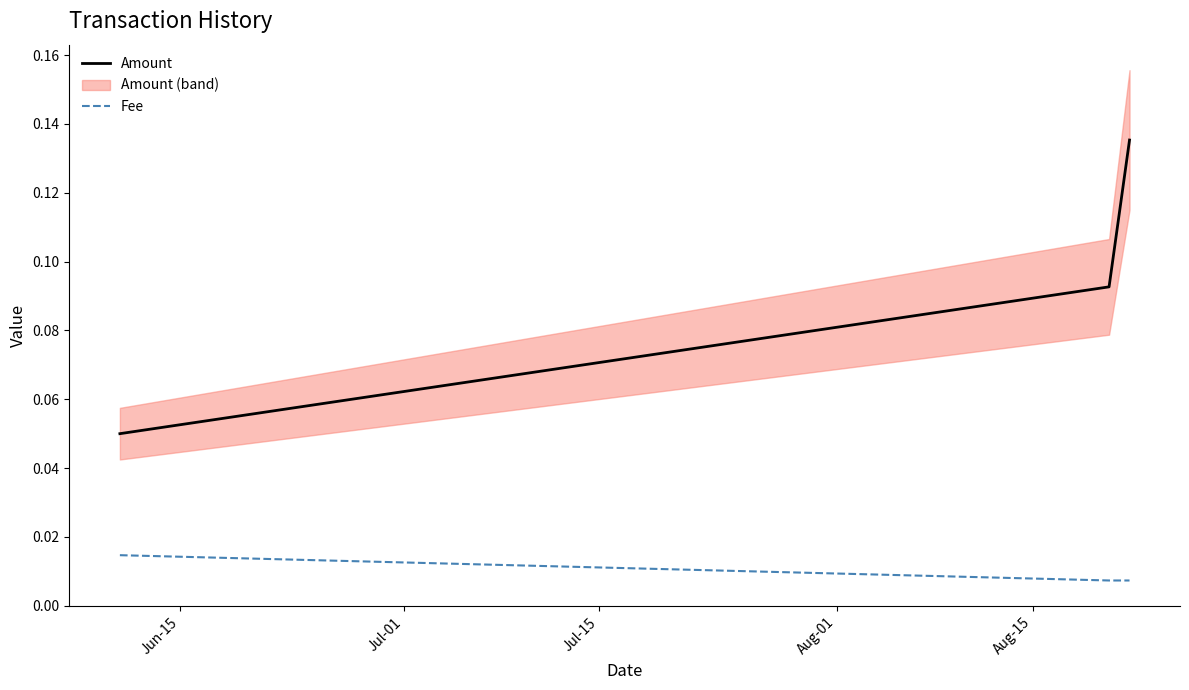

What is the spread (max minus min) of values at Jul-01?

0.1